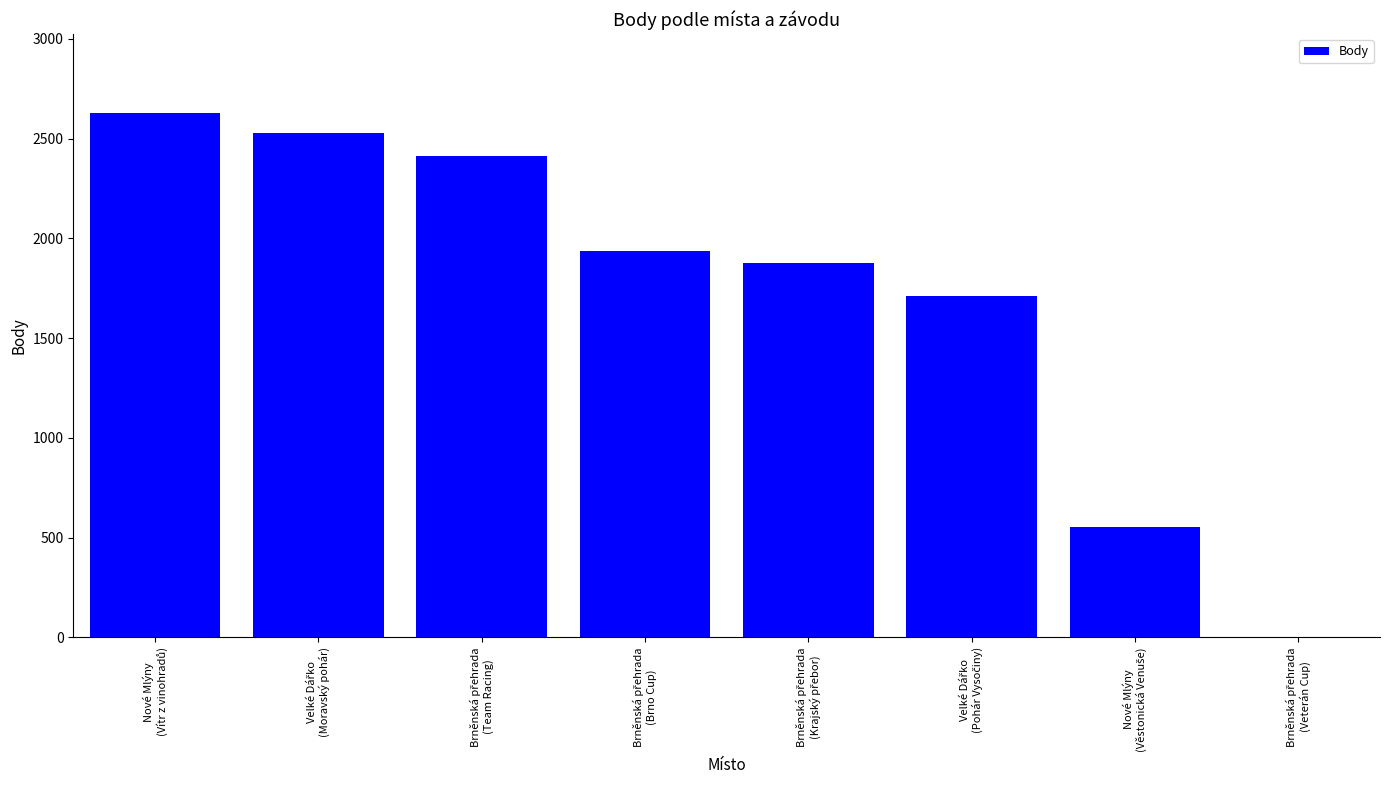

What is the sum of all values?

13650